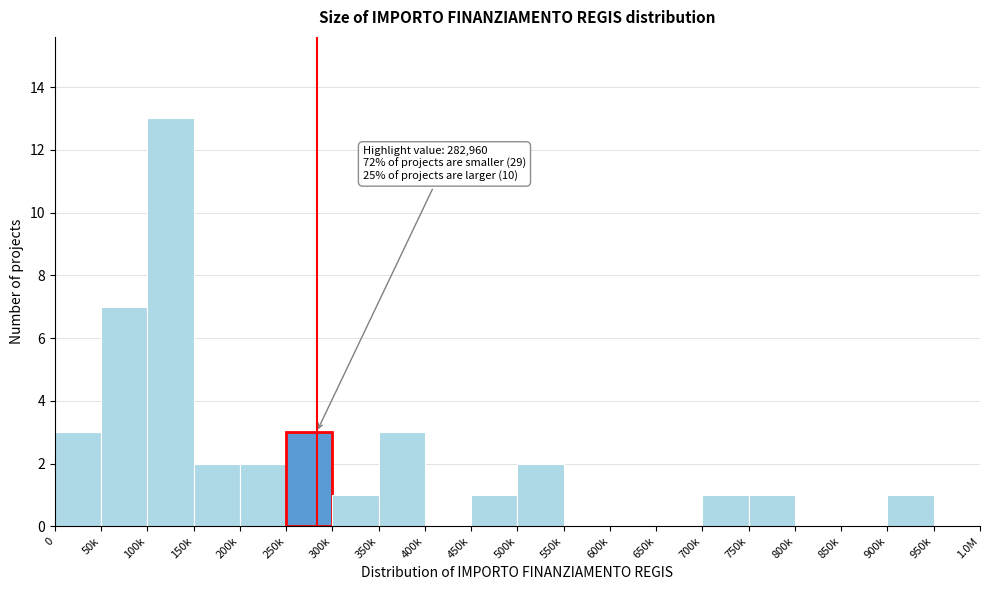

Reading right to left, list all the values displayed in this chart.

950k=0	900k=1	850k=0	800k=0	750k=1	700k=1	650k=0	600k=0	550k=0	500k=2	450k=1	400k=0	350k=3	300k=1	250k=3	200k=2	150k=2	100k=13	50k=7	0=3